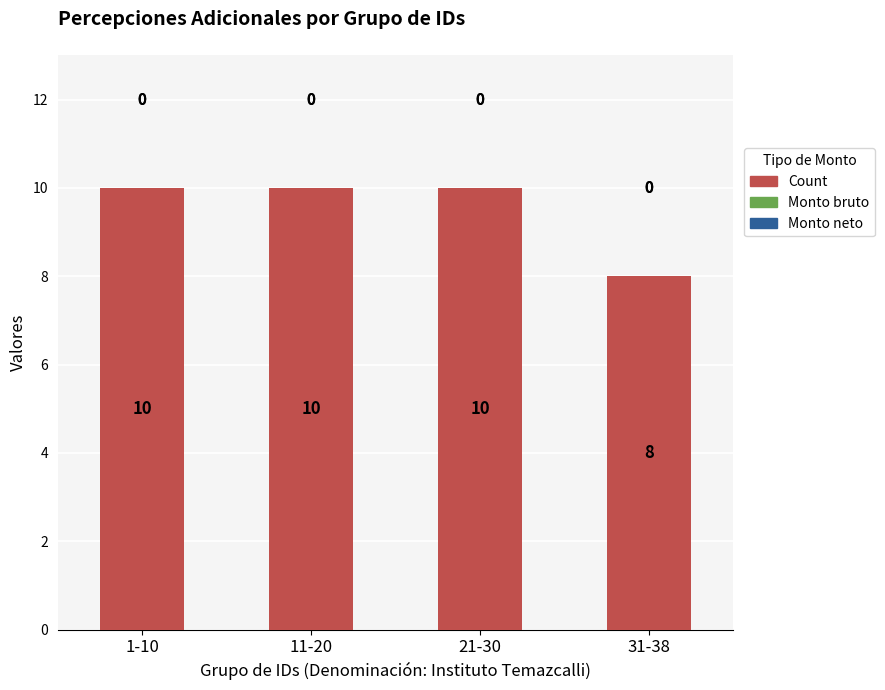

How many bars are there in total?

4